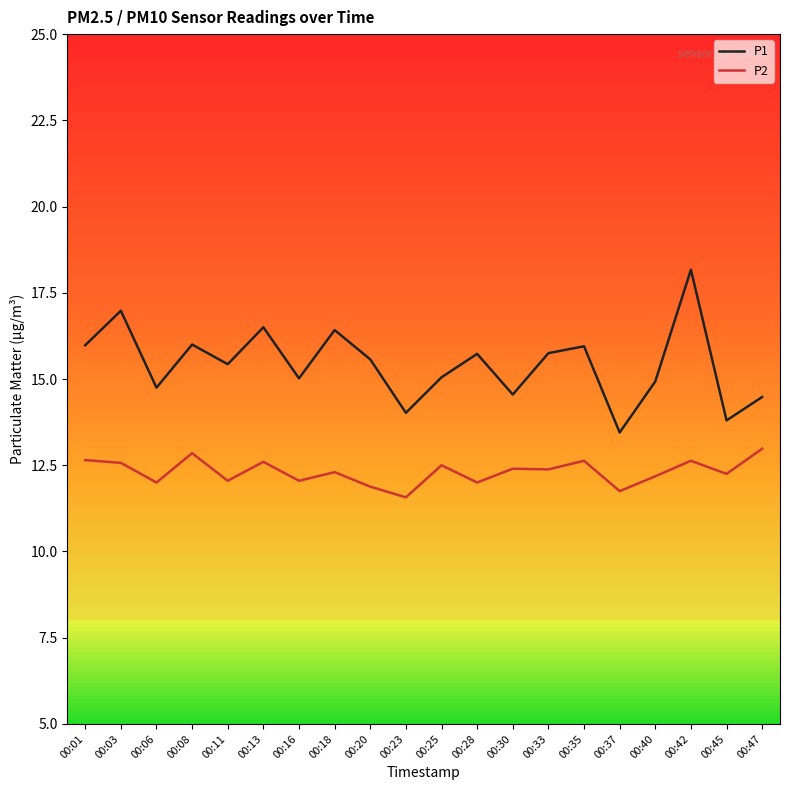

Is the value of P1 at 00:25 greater than the value of P2 at 00:01?

Yes